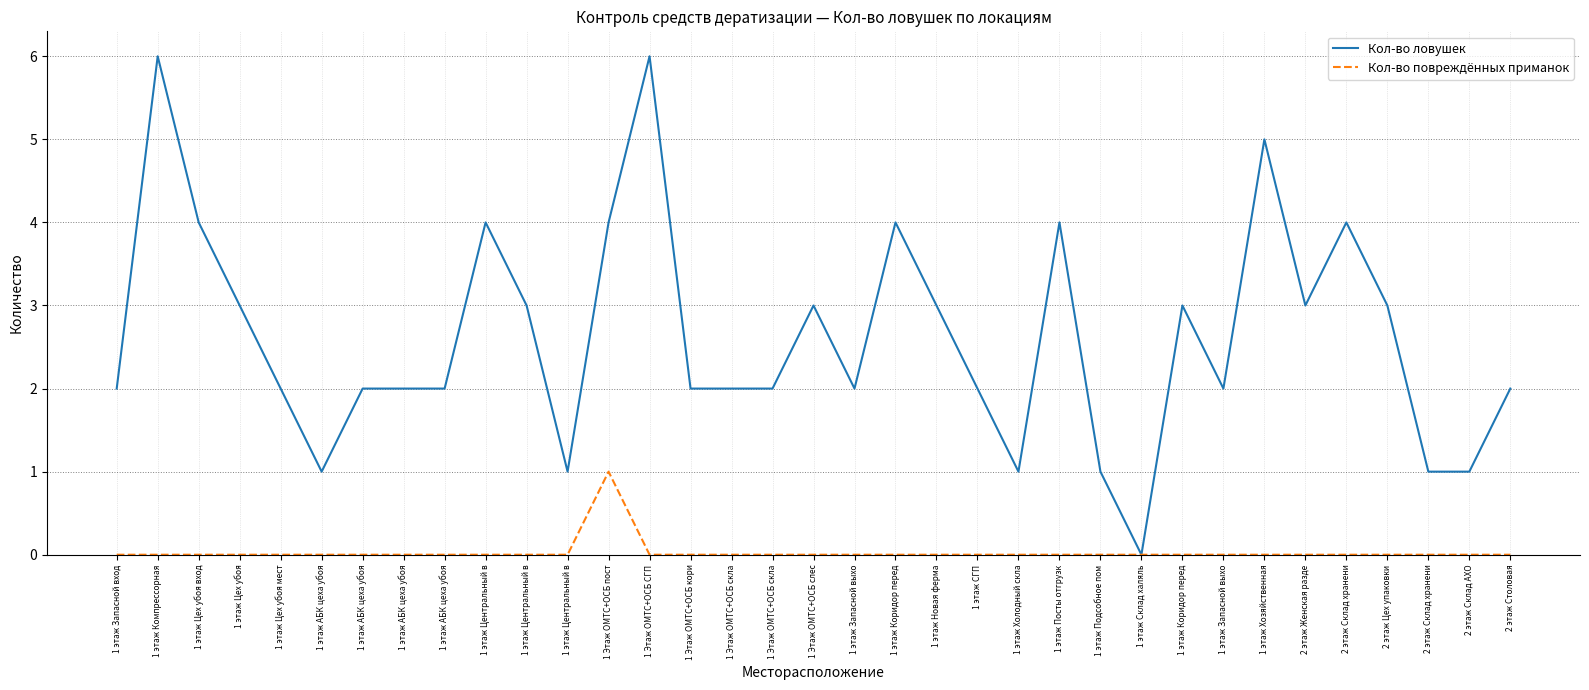

How many distinct data groups are displayed?

2